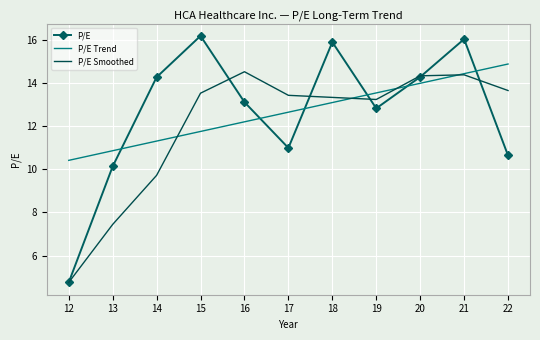

Count the number of categories in the chart.

11